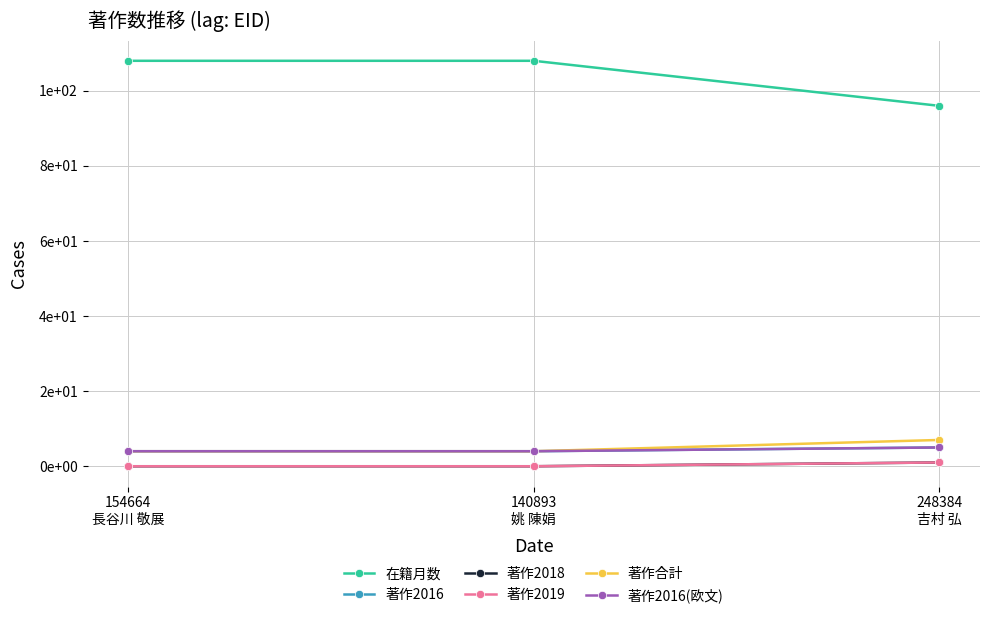

At 248384
吉村 弘, list the series in order from smallest to largest.

著作2018, 著作2019, 著作2016, 著作2016(欧文), 著作合計, 在籍月数